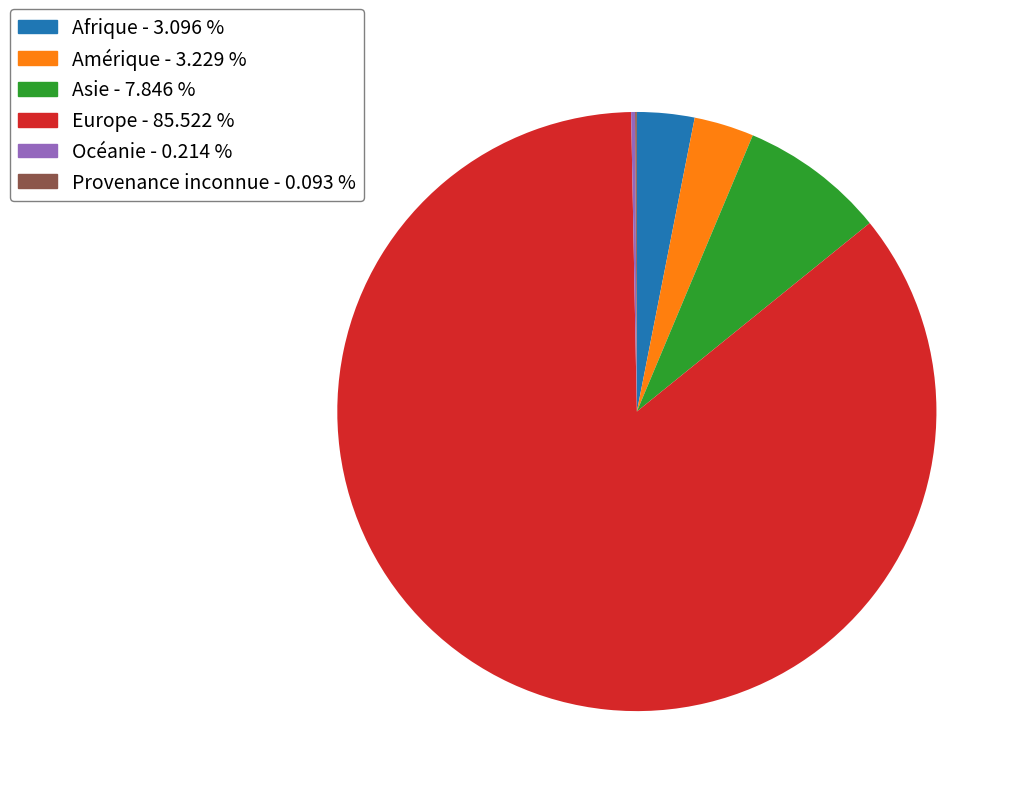

Which category accounts for the majority?

Europe